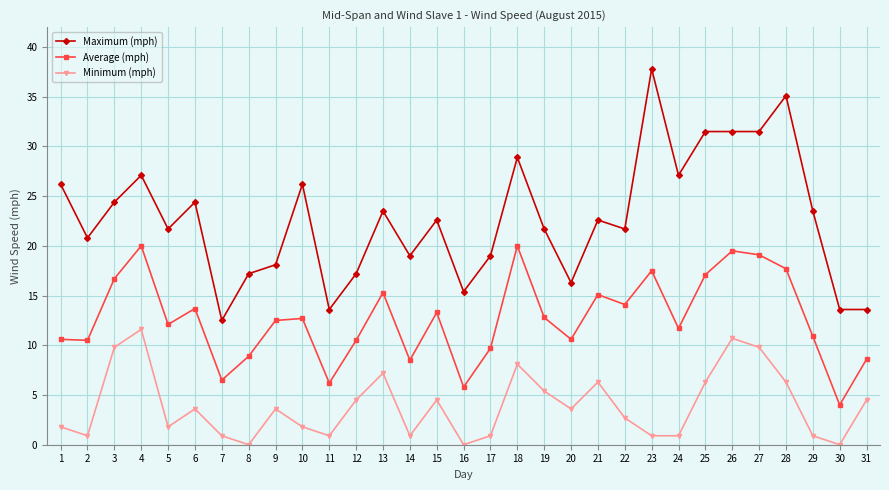

Which series changed the most between 15 and 26?

Maximum (mph)